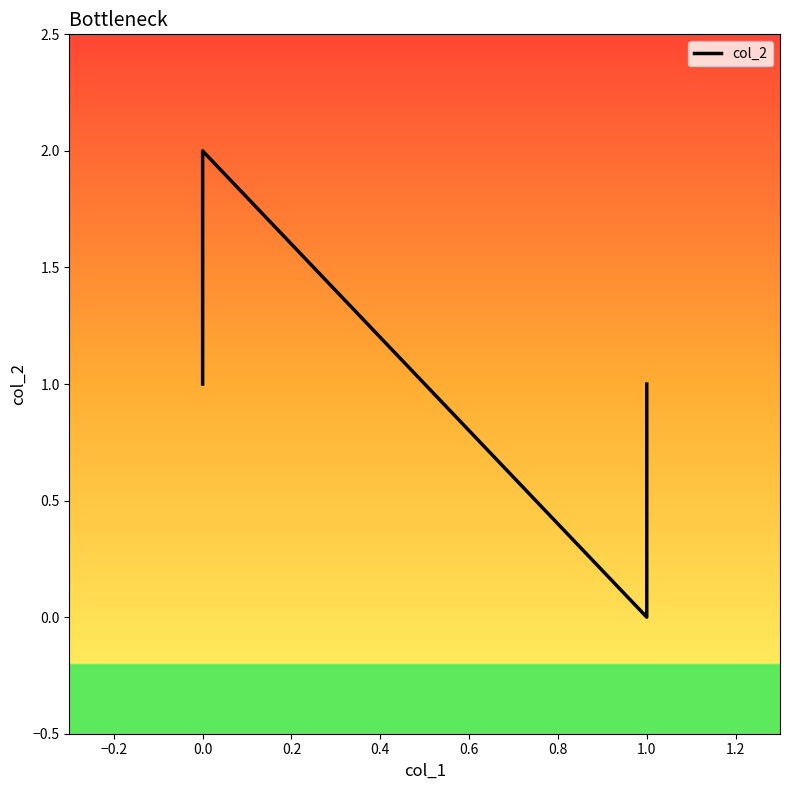

How many lines are shown in the chart?

1